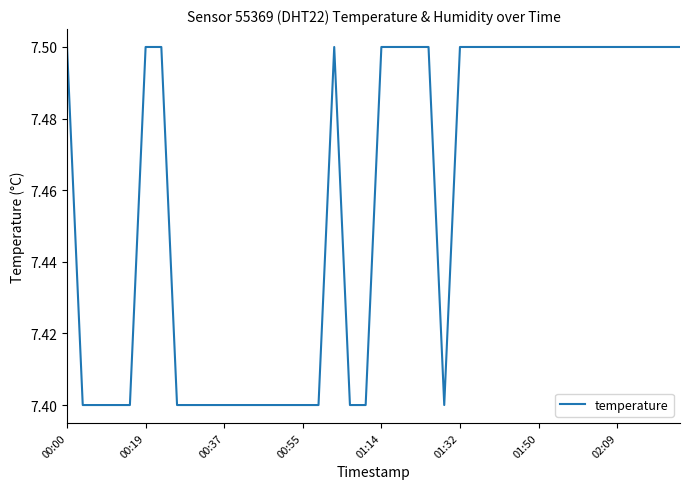

What is the greatest value displayed?

7.5